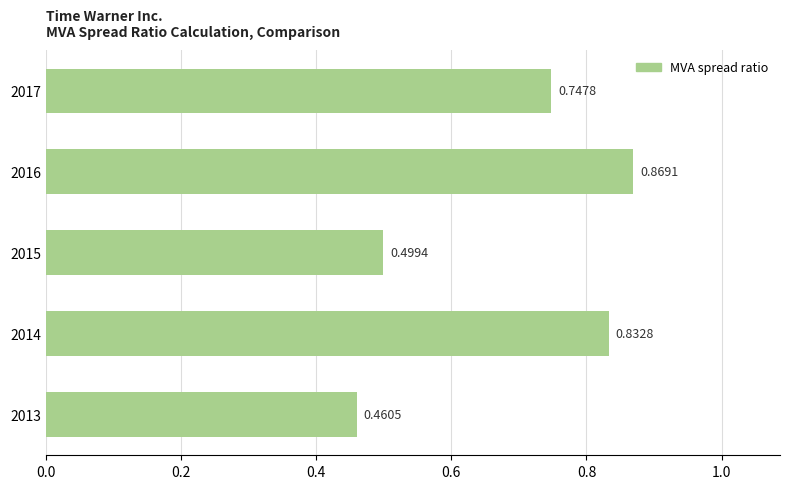

What is the difference between the second highest and second lowest values?

0.3